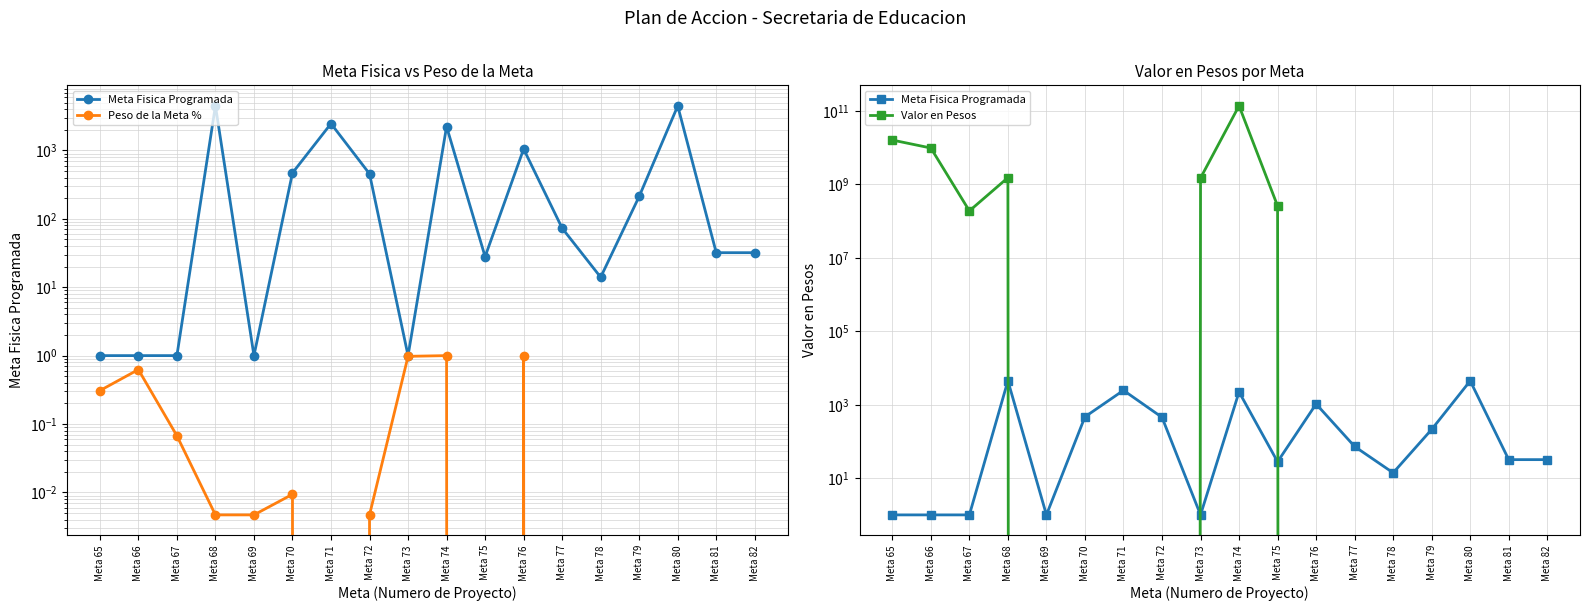

List the labels in order of Peso de la Meta % value, largest first.

Meta 74, Meta 76, Meta 73, Meta 66, Meta 65, Meta 67, Meta 70, Meta 68, Meta 69, Meta 72, Meta 71, Meta 75, Meta 77, Meta 78, Meta 79, Meta 80, Meta 81, Meta 82